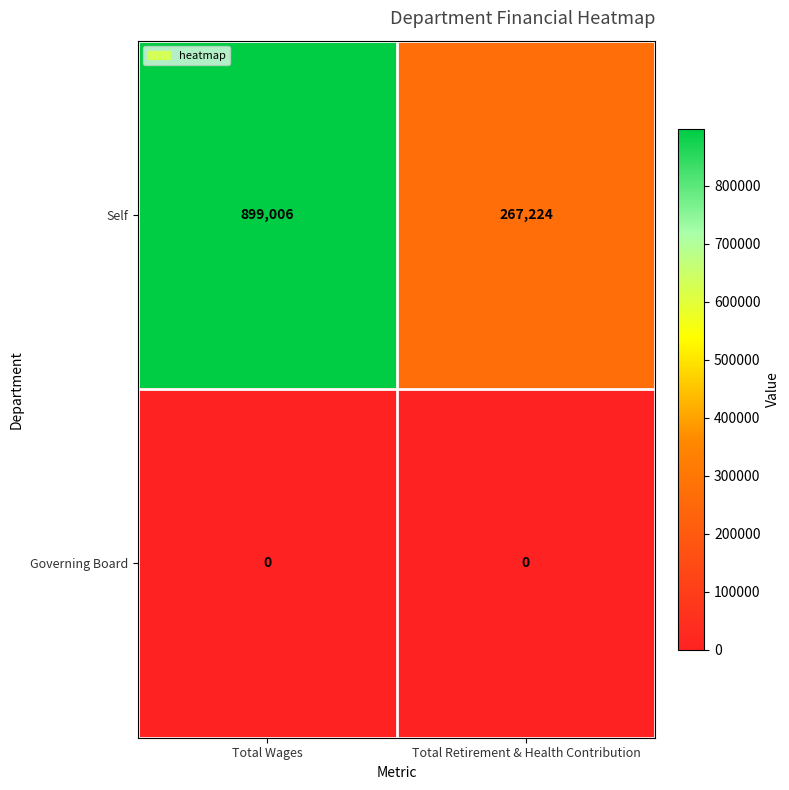

Rank the series by their average value, from highest to lowest.

Self, Governing Board